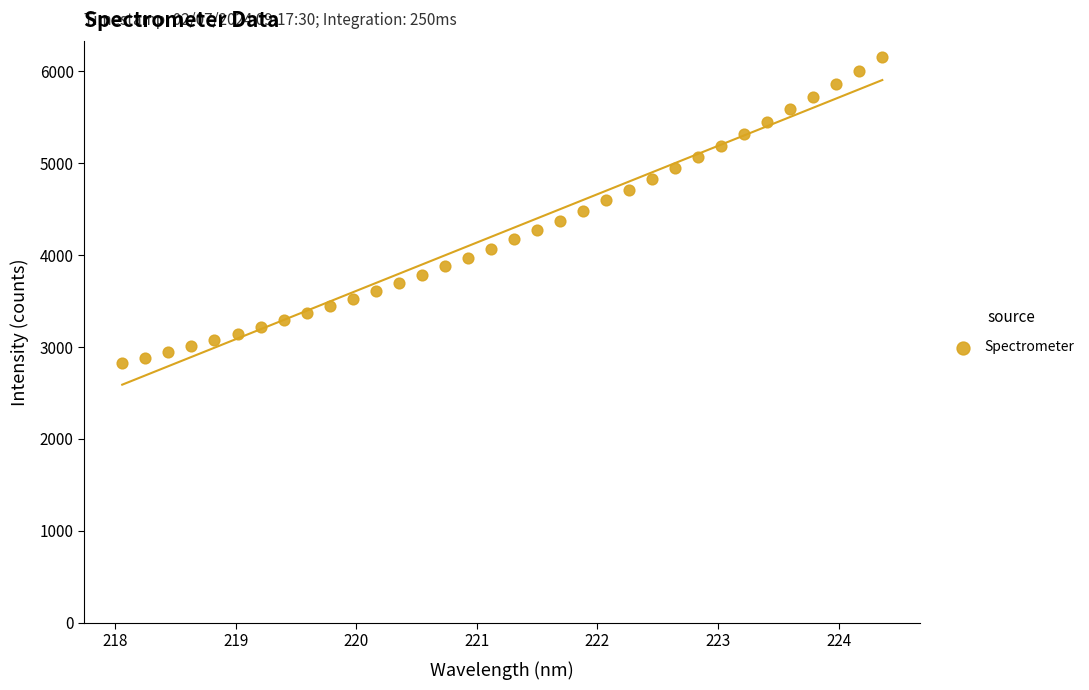

What is the range of Y values (max minus min)?

3329.9